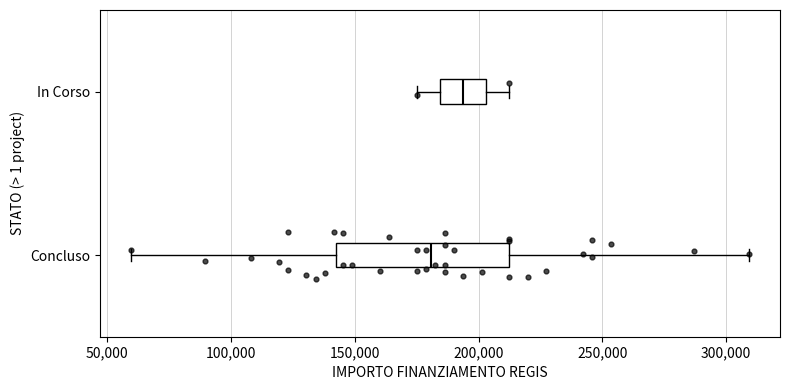

Comparing the boxes themselves (not the whiskers), which one is the widest?

Concluso